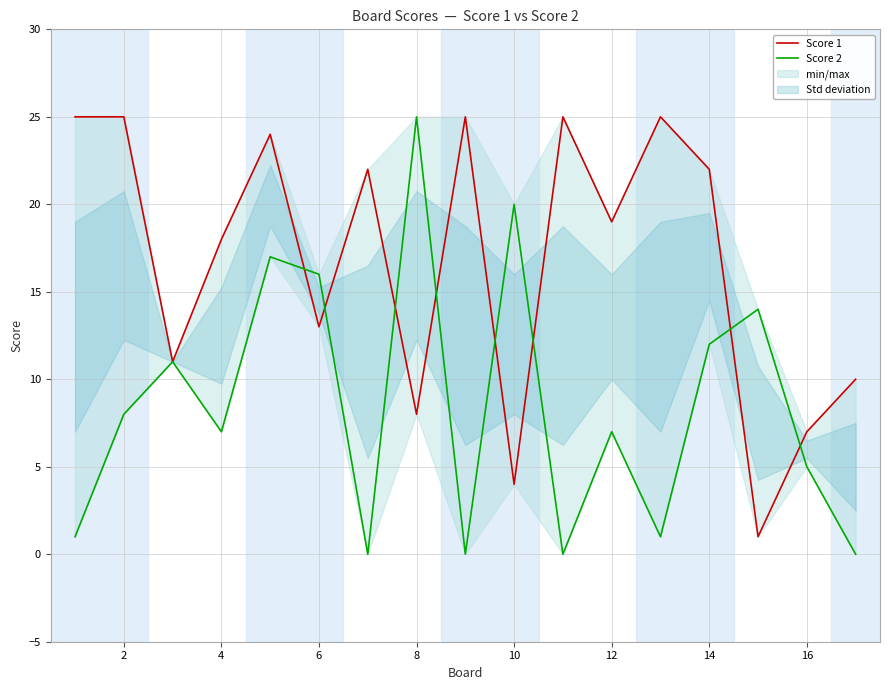

Reading left to right, what are all the values shown in this chart?

Score 1: 25	25	11	18	24	13	22	8	25	4	25	19	25	22	1	7	10
Score 2: 1	8	11	7	17	16	0	25	0	20	0	7	1	12	14	5	0